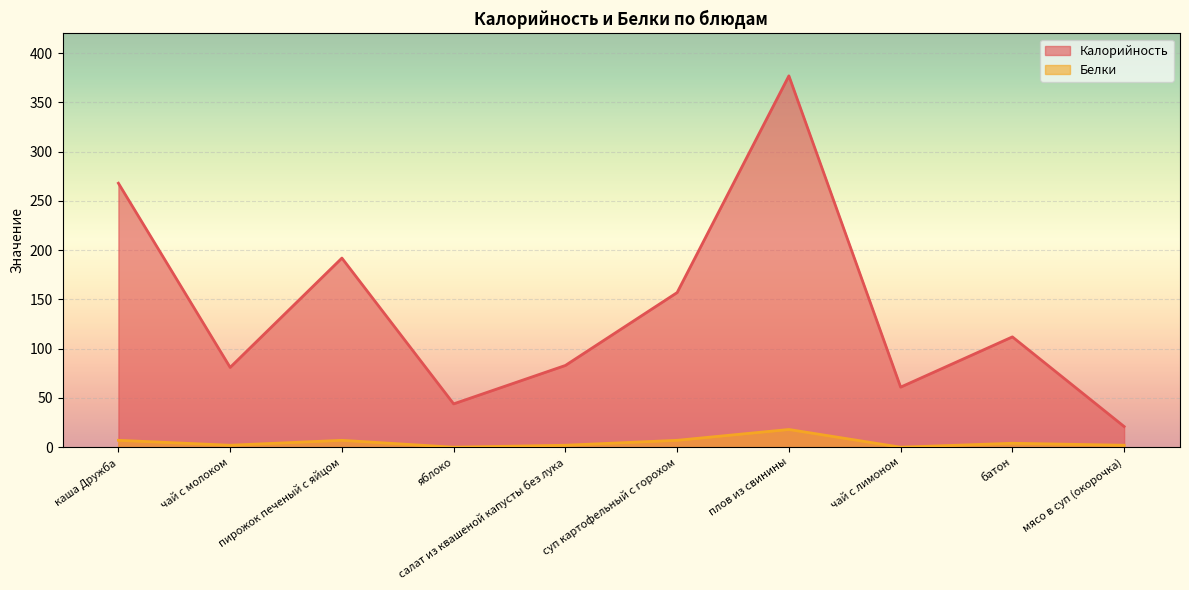

Where is Белки nearest to the value 9?

каша Дружба